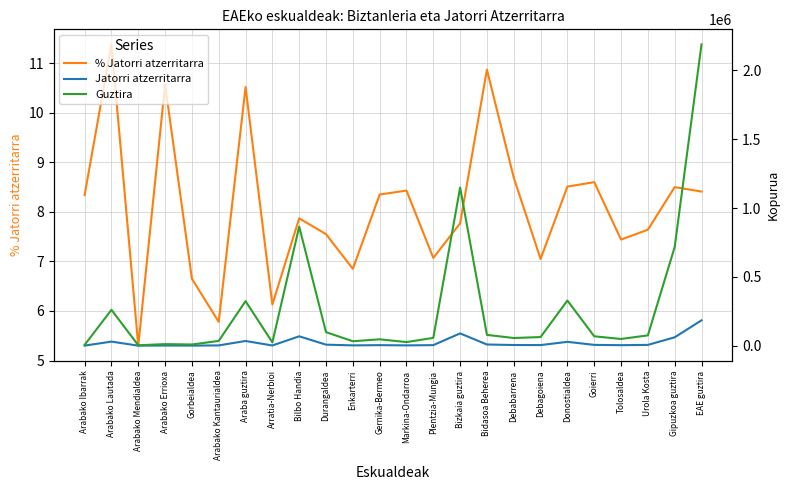

How many lines are shown in the chart?

3